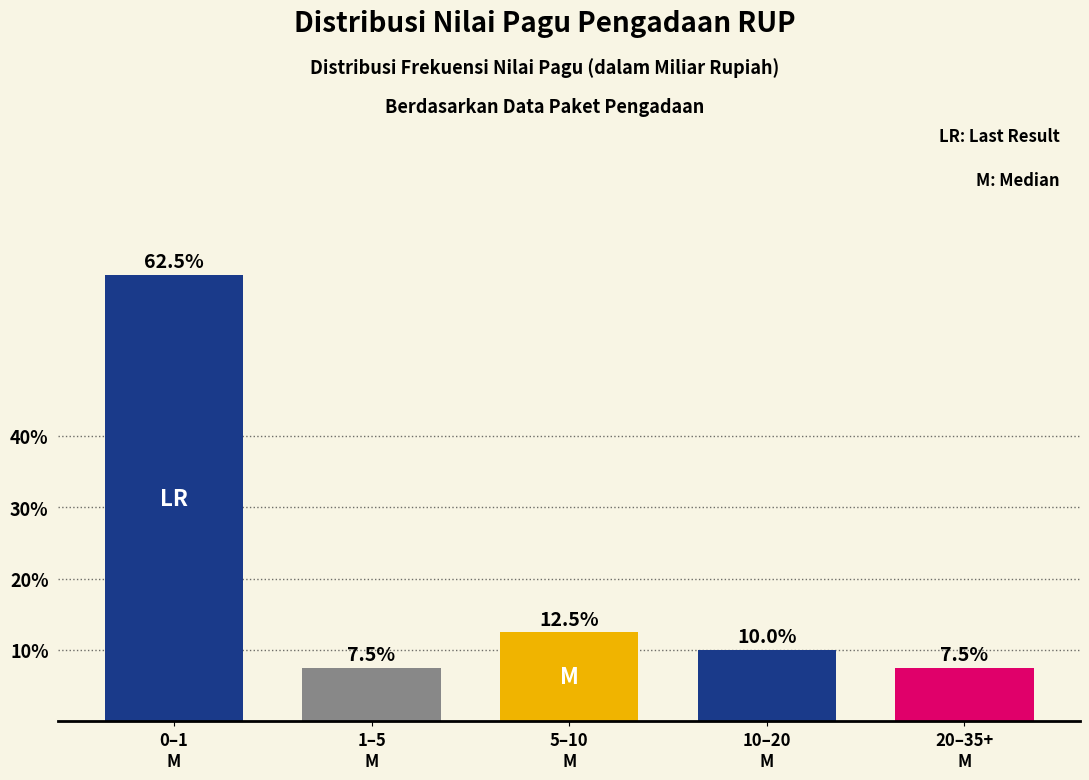

Reading left to right, what are all the values shown in this chart?

62.5	7.5	12.5	10.0	7.5